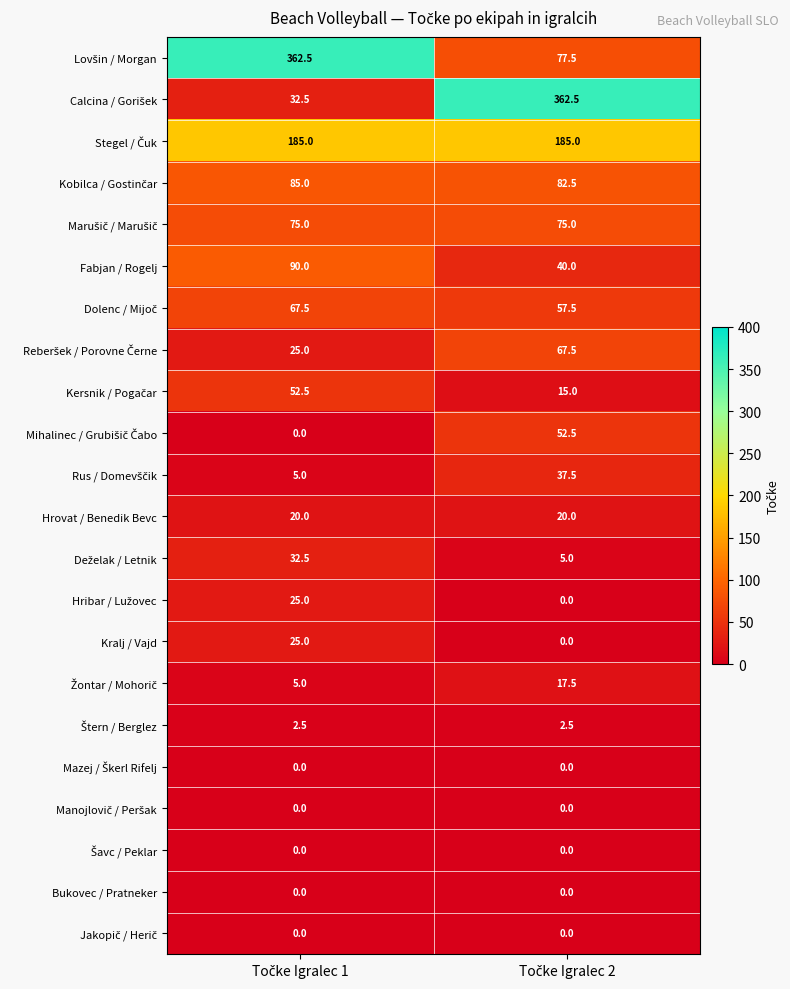

How many series are shown in this chart?

22